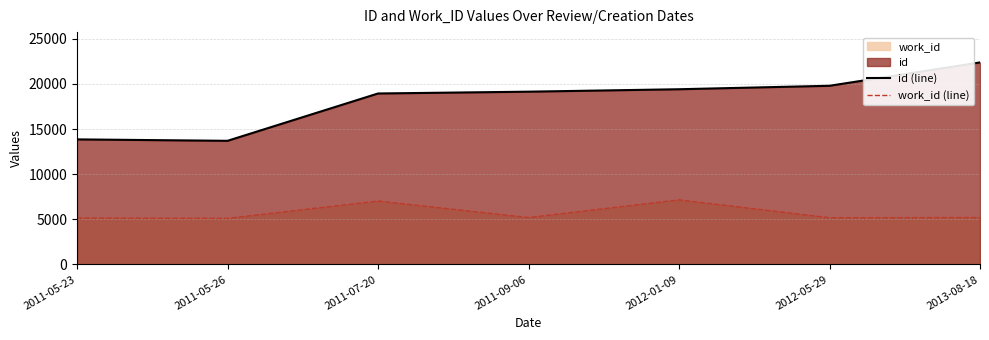

How many interior local peaks does the work_id (line) series have?

2